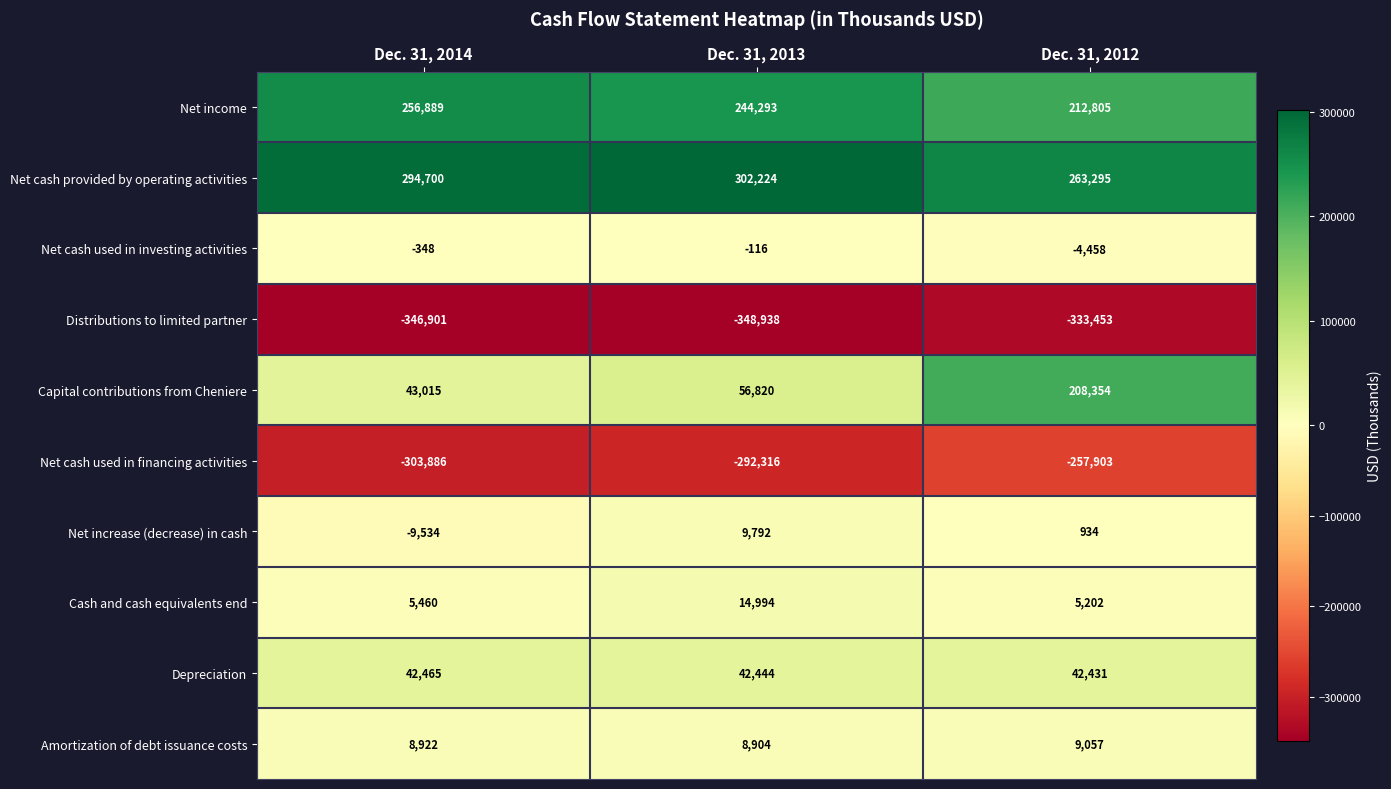

Where is Cash and cash equivalents end nearest to the value 10098?

Dec. 31, 2014